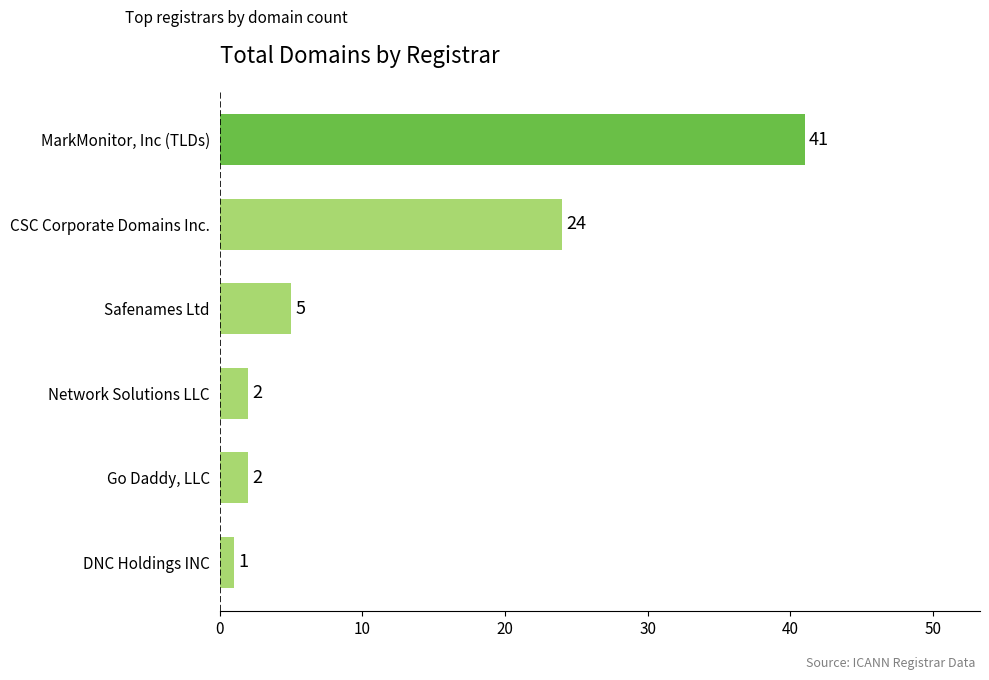

Reading top to bottom, transcribe all the data shown in this chart.

41	24	5	2	2	1